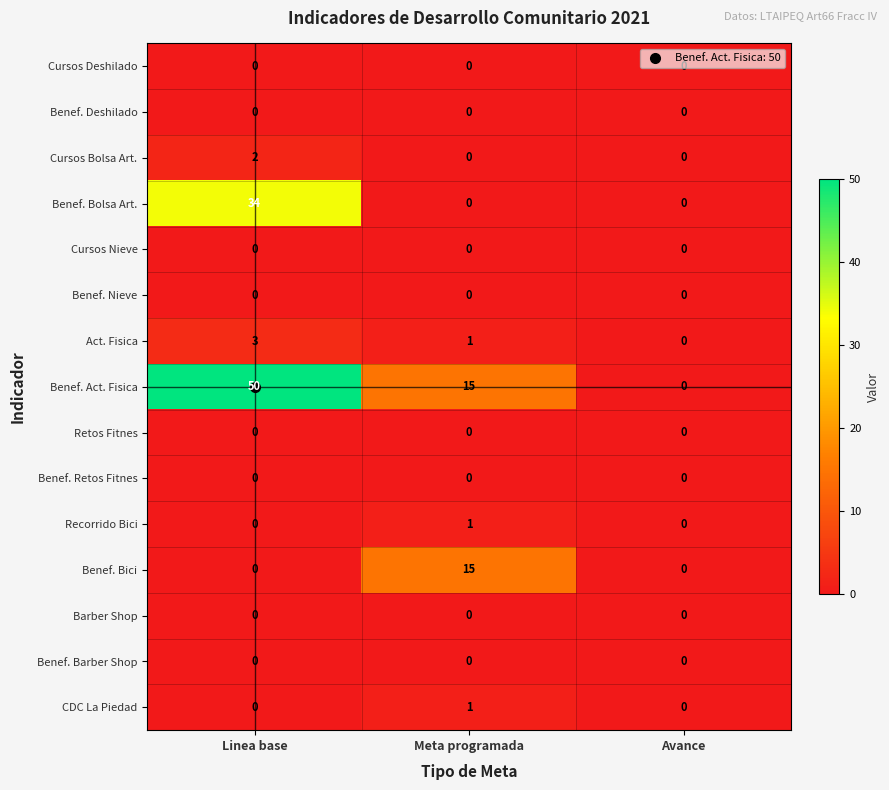

Count the Benef. Bolsa Art. values in the range 0 to 34.

3